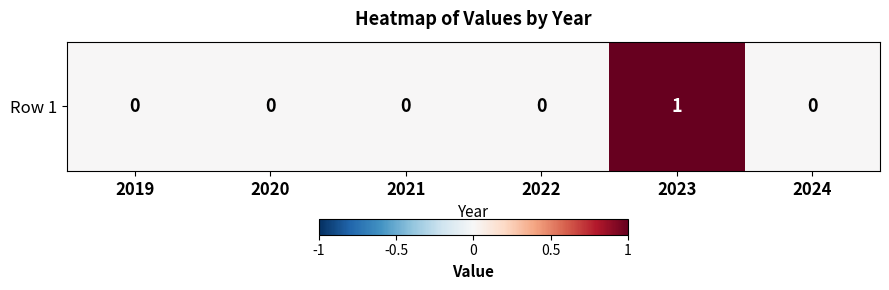

True or false: the data shows 1 at 2022.

False